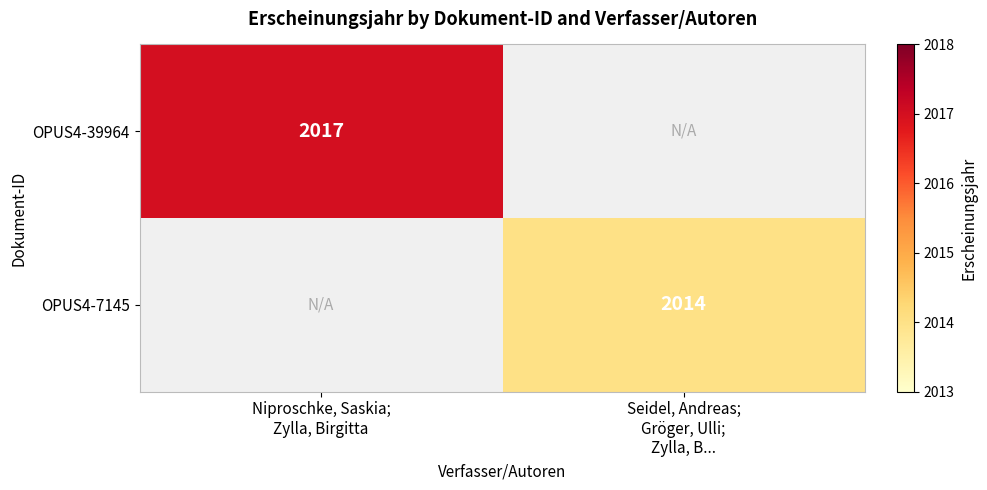

How many series are shown in this chart?

2